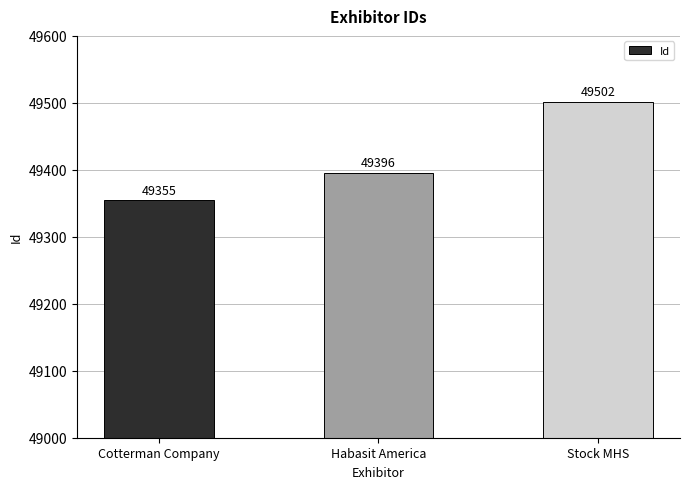

What position from the left is Cotterman Company?

1